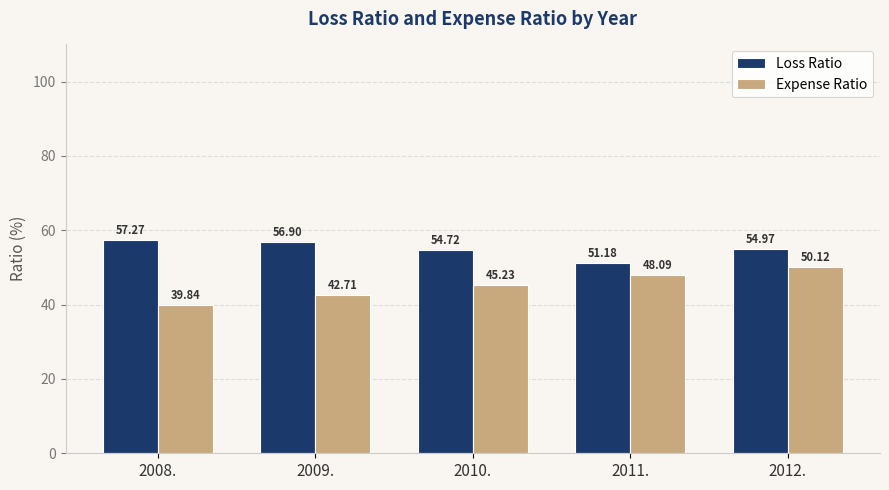

Rank the series at 2012. from lowest to highest value.

Expense Ratio, Loss Ratio